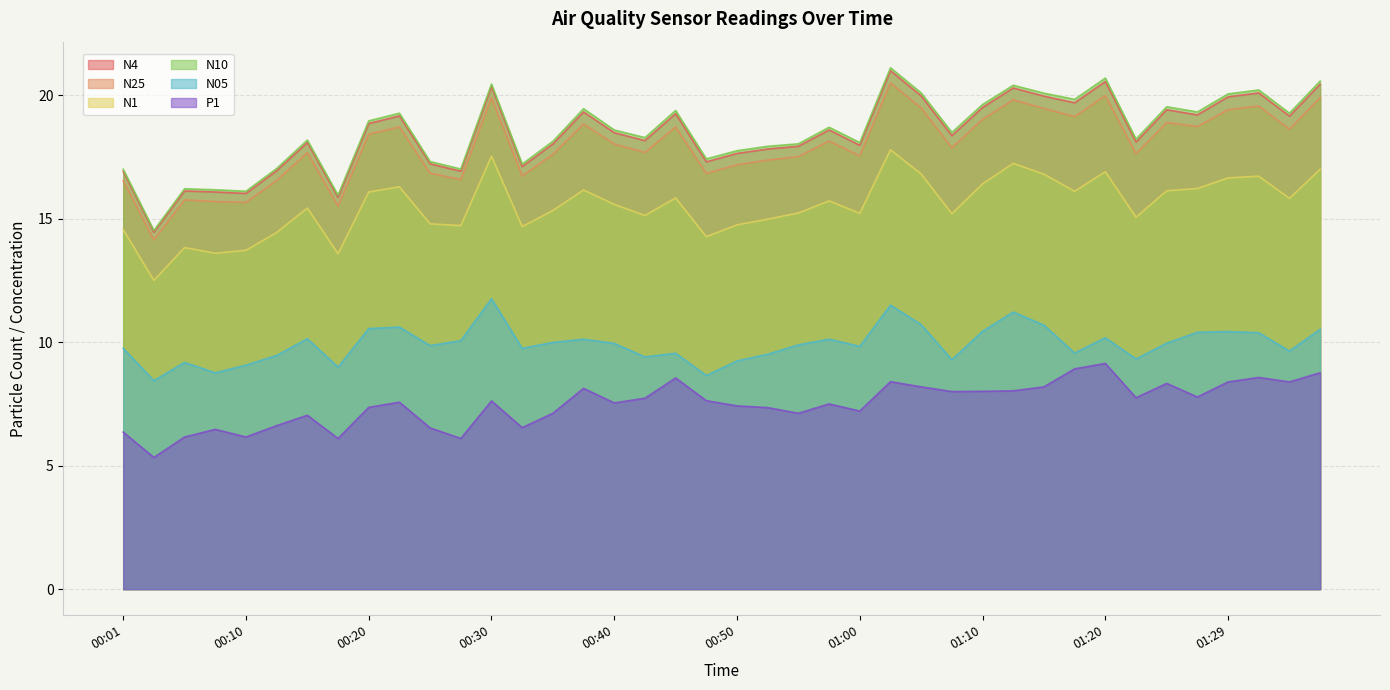

True or false: N25 and N05 intersect in this chart.

False